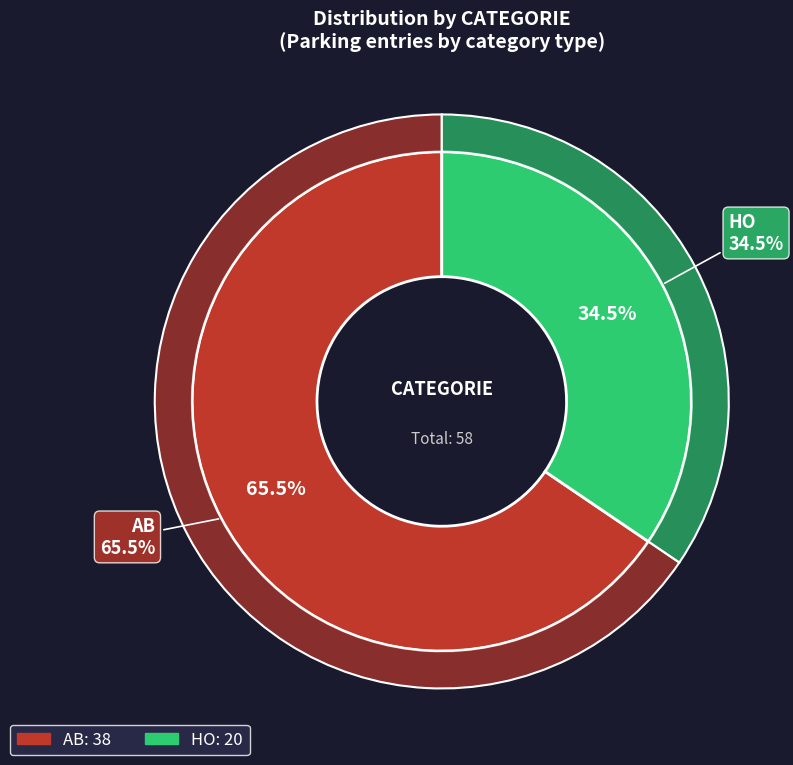

To the nearest percent, what is the combined percentage of AB and HO?

100%